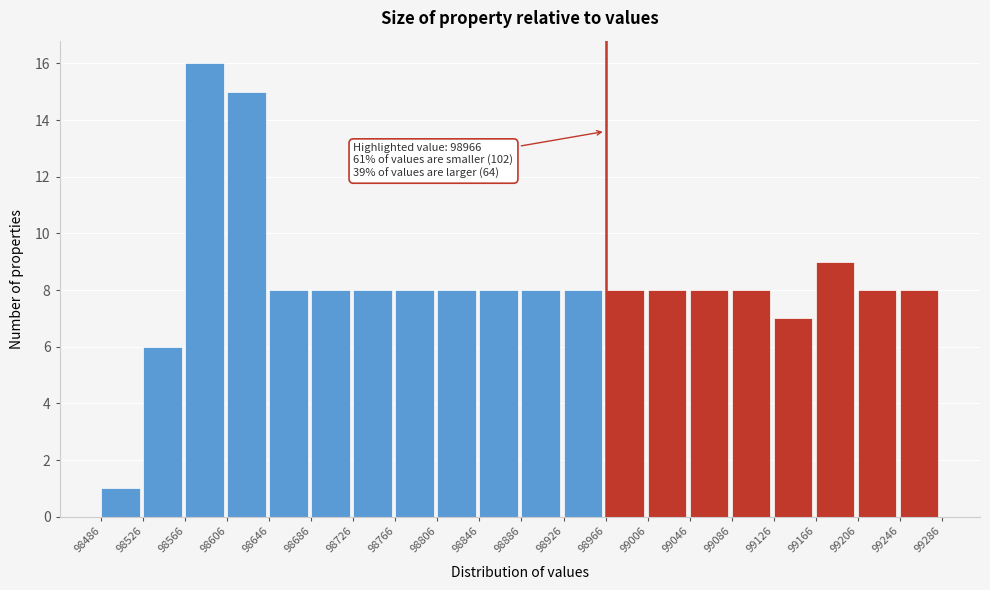

Over which range of the x-axis is the bar tallest?

98566 to 98606